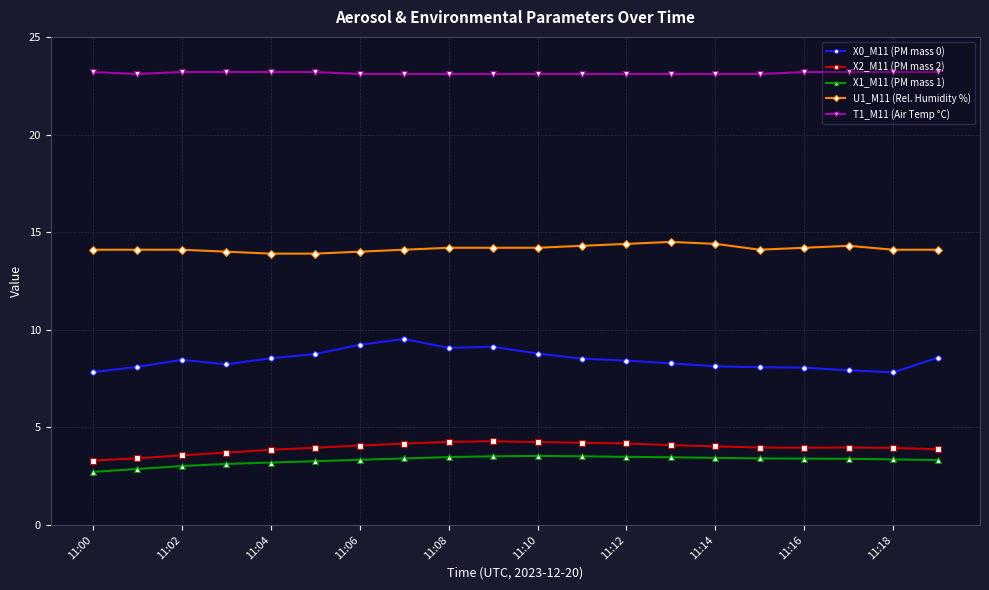

True or false: T1_M11 (Air Temp °C) and U1_M11 (Rel. Humidity %) intersect in this chart.

False